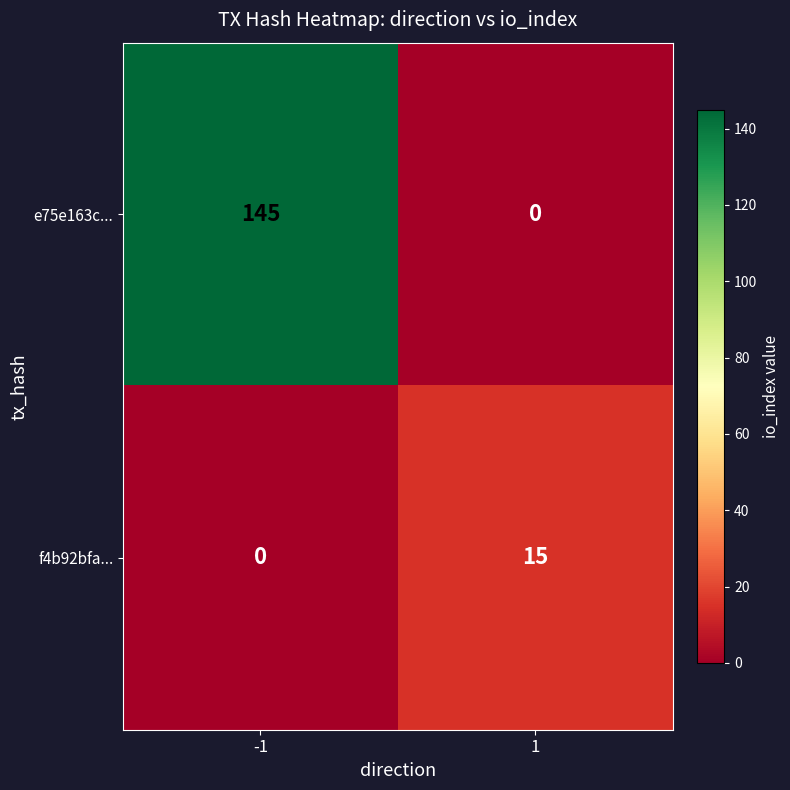

What is the spread (max minus min) of values at 1?

15